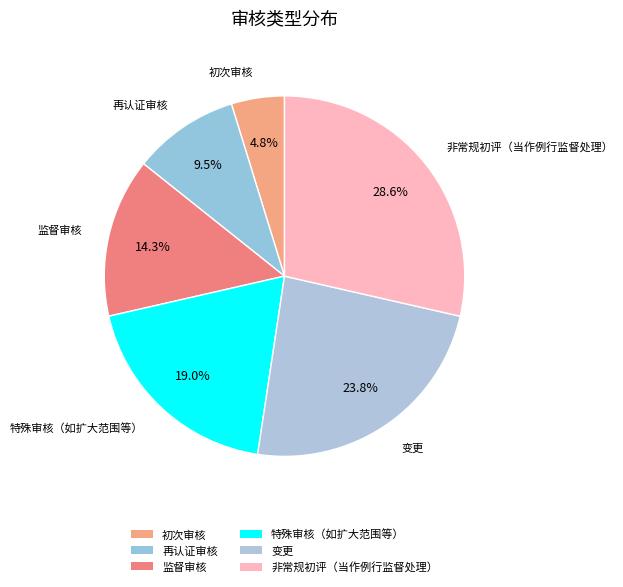

Between 变更 and 再认证审核, which is larger?

变更